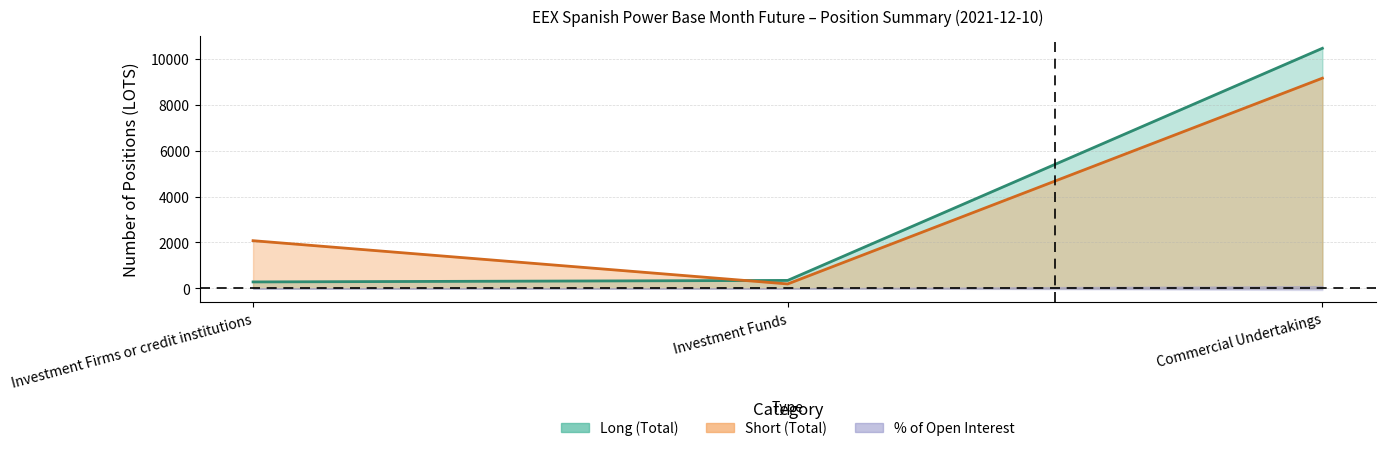

What is the label of the 1st point from the right?

Commercial Undertakings